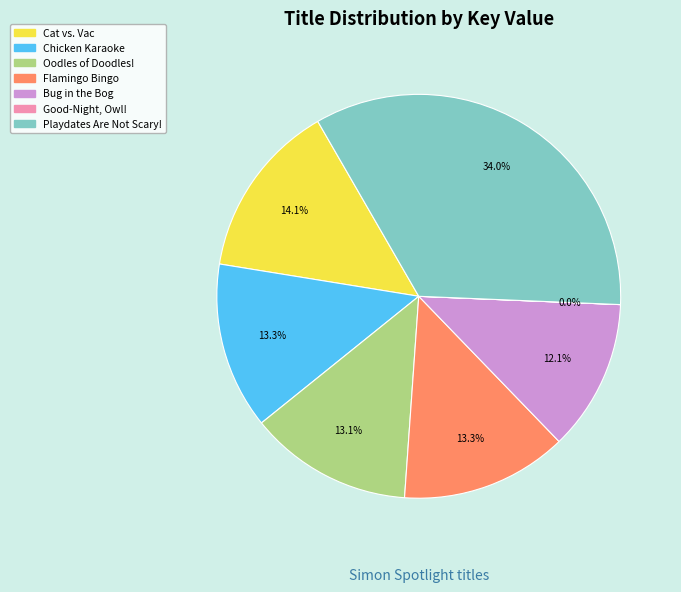

Which has a higher value, Playdates Are Not Scary! or Oodles of Doodles!?

Playdates Are Not Scary!